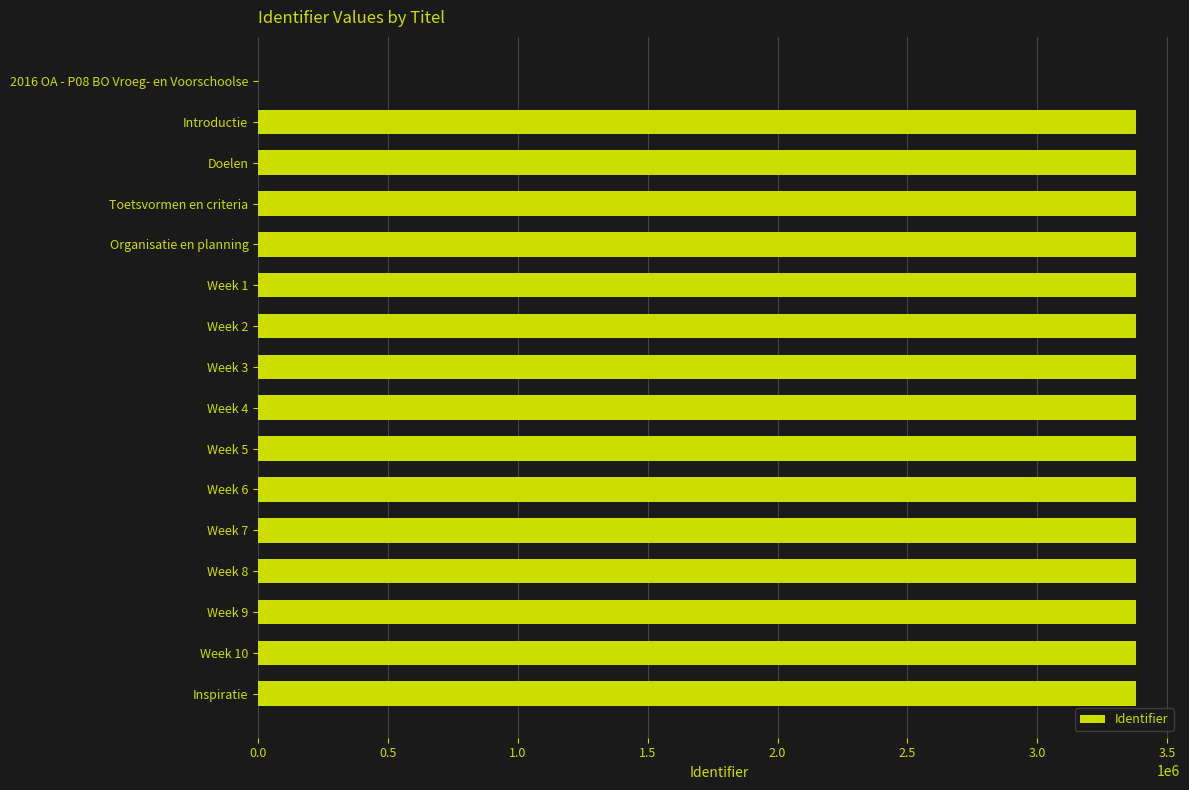

Does the chart contain stacked bars?

No